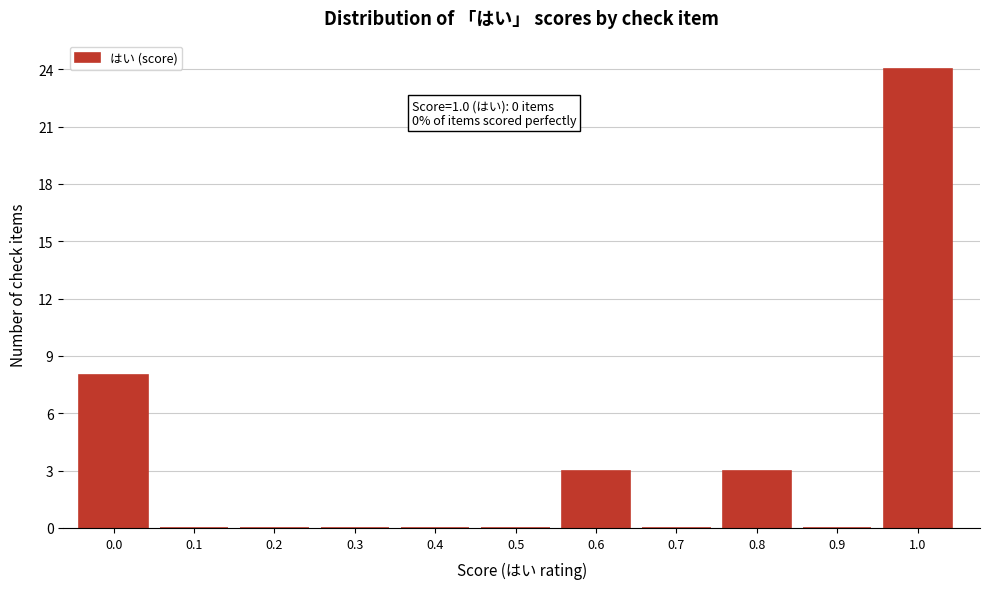

Reading right to left, list all the values displayed in this chart.

1.0=24	0.9=0	0.8=3	0.7=0	0.6=3	0.5=0	0.4=0	0.3=0	0.2=0	0.1=0	0.0=8